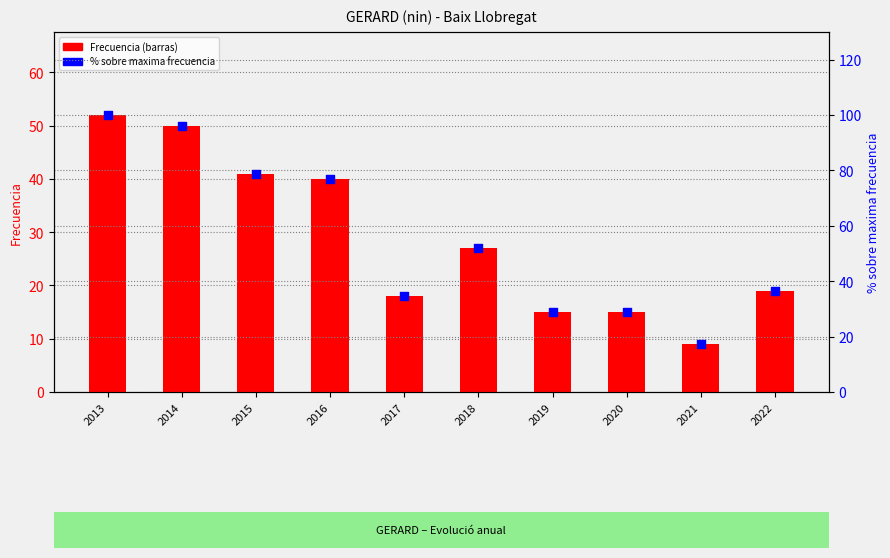

At how many categories does at least one series exceed 19?

9